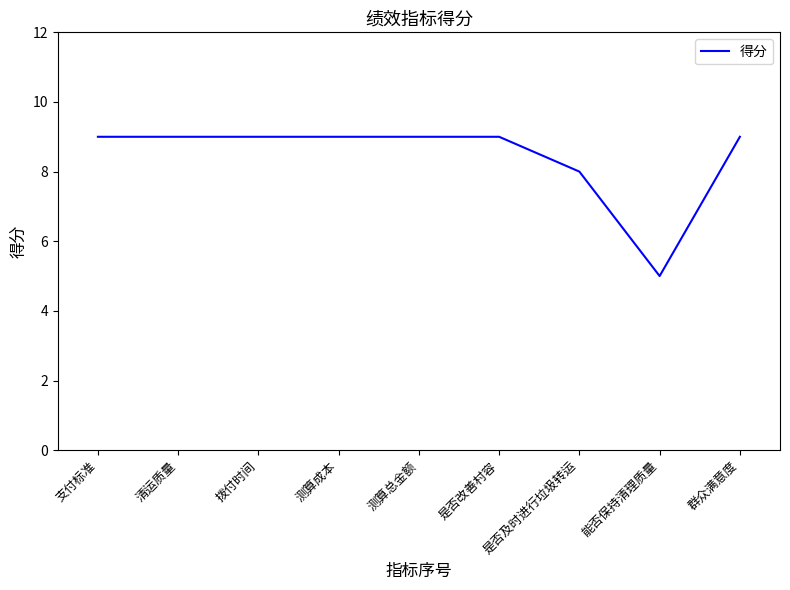

Does the chart have visible grid lines?

No